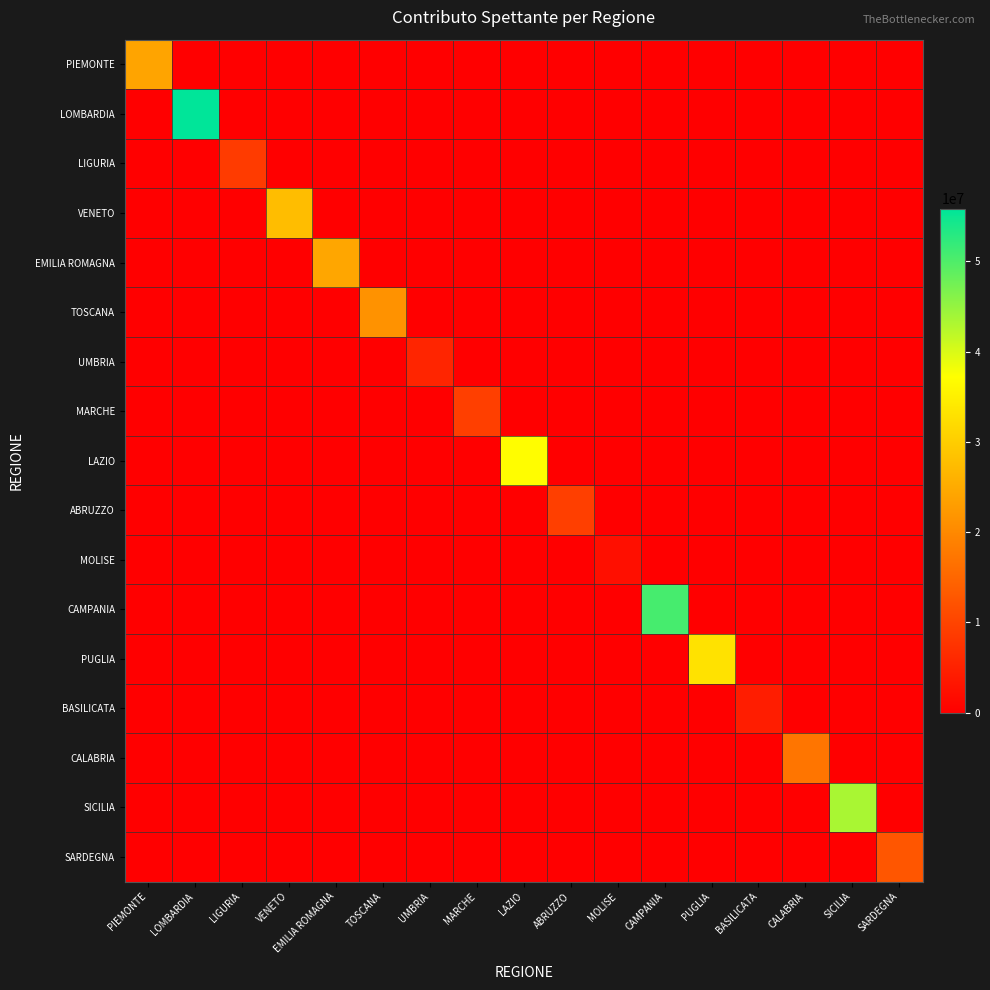

At ABRUZZO, list the series in order from largest to smallest.

ABRUZZO, PIEMONTE, LOMBARDIA, LIGURIA, VENETO, EMILIA ROMAGNA, TOSCANA, UMBRIA, MARCHE, LAZIO, MOLISE, CAMPANIA, PUGLIA, BASILICATA, CALABRIA, SICILIA, SARDEGNA